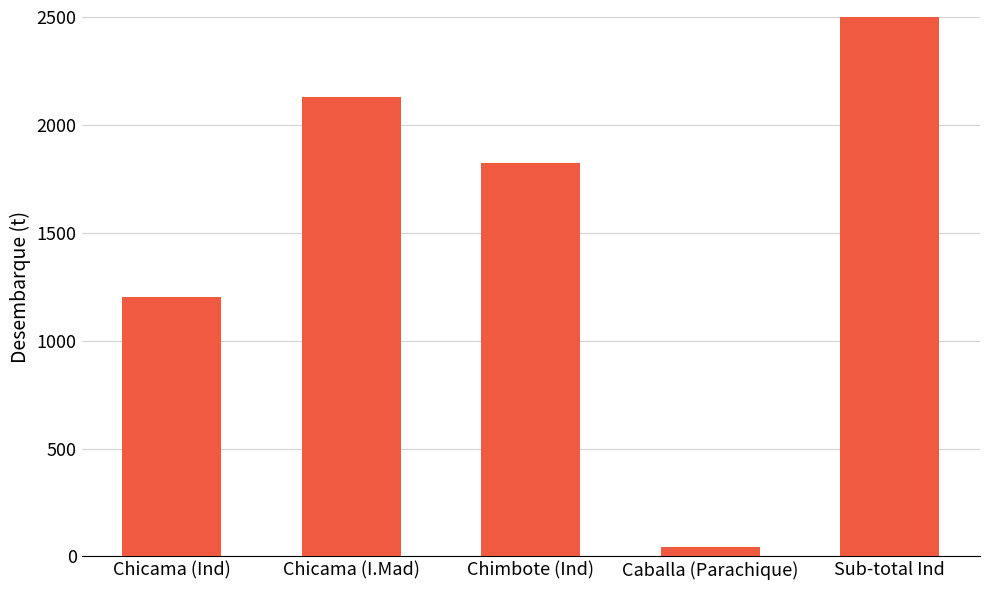

Count the number of categories in the chart.

5